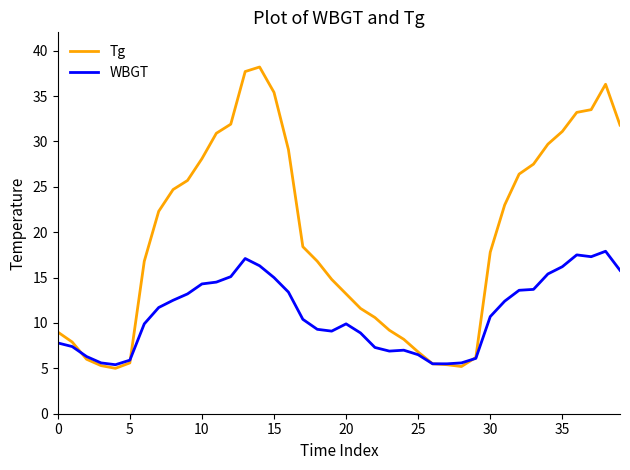

Which series has the largest range (max minus min)?

Tg